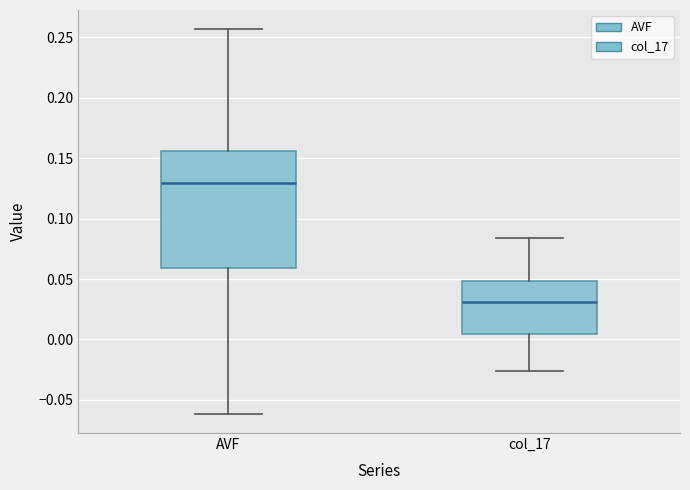

Where is the upper edge of the box for AVF on the y-axis? The values are not printed on the chart, so give them approximately, as read against the axis.

0.155